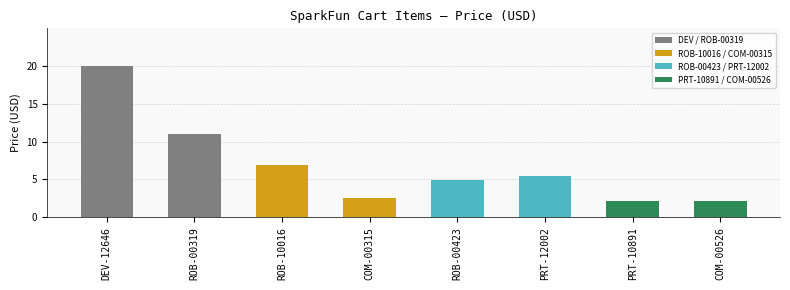

Between PRT-12002 and ROB-00319, which is larger?

ROB-00319